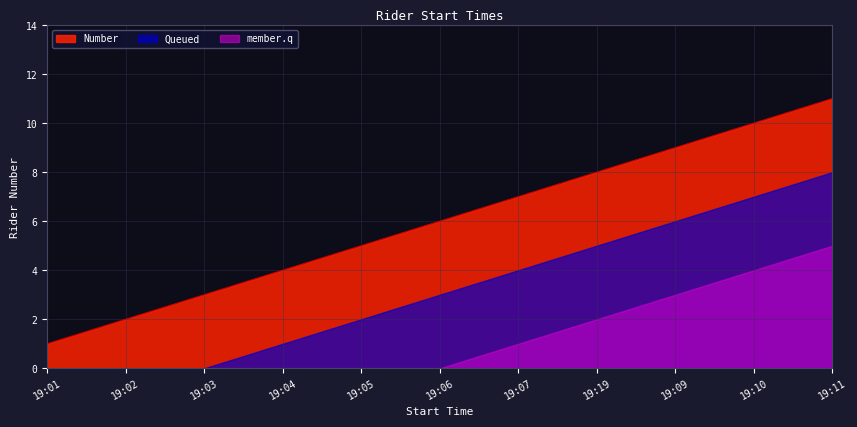

True or false: member.q has a value of 0 at 19:03.

True